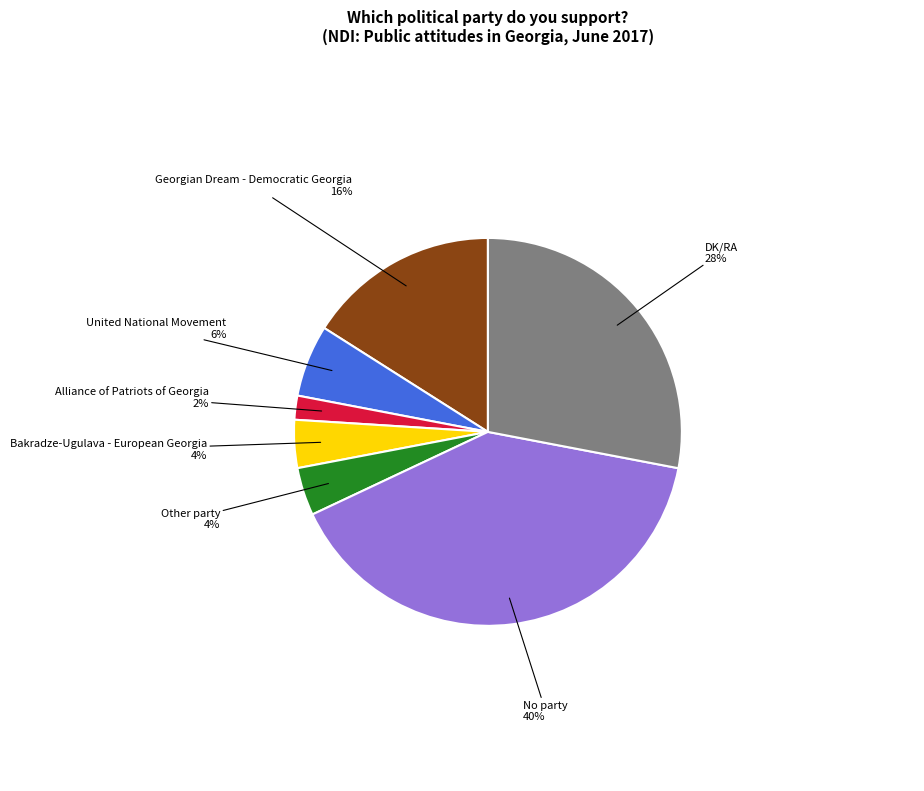

To the nearest percent, what portion does DK/RA represent?

28%